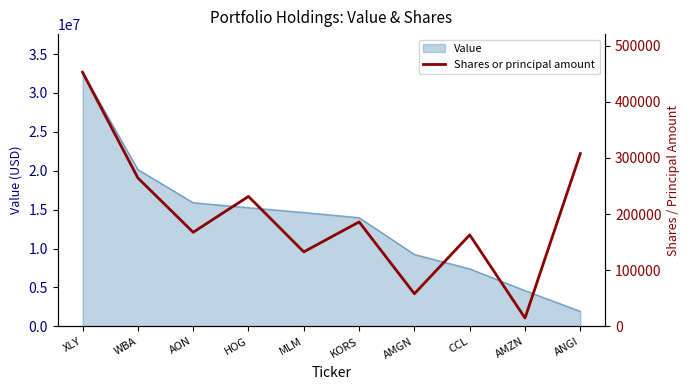

What position from the left is MLM?

5